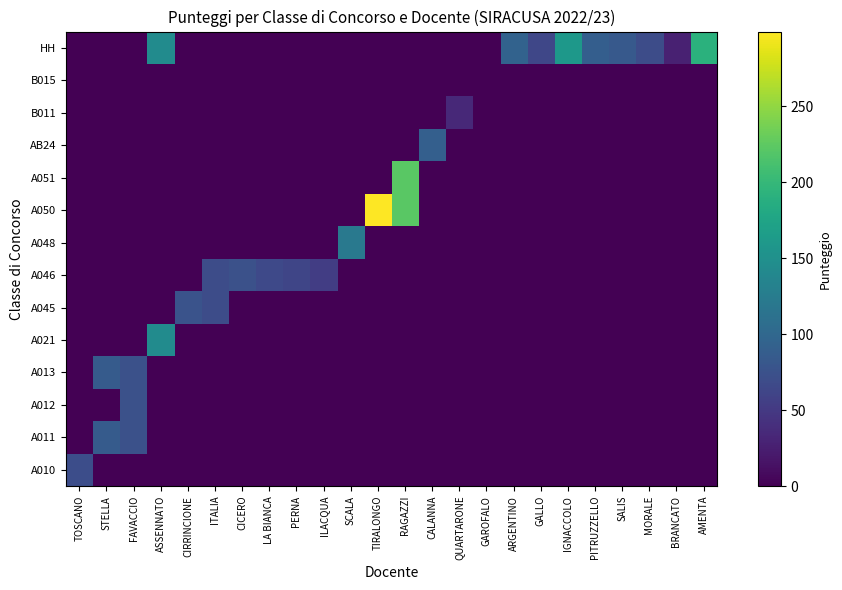

Reading left to right, transcribe all the data shown in this chart.

A010: TOSCANO=71	STELLA=0	FAVACCIO=0	ASSENNATO=0	CIRRINCIONE=0	ITALIA=0	CICERO=0	LA BIANCA=0	PERNA=0	ILACQUA=0	SCALA=0	TIRALONGO=0	RAGAZZI=0	CALANNA=0	QUARTARONE=0	GAROFALO=0	ARGENTINO=0	GALLO=0	IGNACCOLO=0	PITRUZZELLO=0	SALIS=0	MORALE=0	BRANCATO=0	AMENTA=0
A011: TOSCANO=0	STELLA=86	FAVACCIO=74	ASSENNATO=0	CIRRINCIONE=0	ITALIA=0	CICERO=0	LA BIANCA=0	PERNA=0	ILACQUA=0	SCALA=0	TIRALONGO=0	RAGAZZI=0	CALANNA=0	QUARTARONE=0	GAROFALO=0	ARGENTINO=0	GALLO=0	IGNACCOLO=0	PITRUZZELLO=0	SALIS=0	MORALE=0	BRANCATO=0	AMENTA=0
A012: TOSCANO=0	STELLA=0	FAVACCIO=74	ASSENNATO=0	CIRRINCIONE=0	ITALIA=0	CICERO=0	LA BIANCA=0	PERNA=0	ILACQUA=0	SCALA=0	TIRALONGO=0	RAGAZZI=0	CALANNA=0	QUARTARONE=0	GAROFALO=0	ARGENTINO=0	GALLO=0	IGNACCOLO=0	PITRUZZELLO=0	SALIS=0	MORALE=0	BRANCATO=0	AMENTA=0
A013: TOSCANO=0	STELLA=86	FAVACCIO=74	ASSENNATO=0	CIRRINCIONE=0	ITALIA=0	CICERO=0	LA BIANCA=0	PERNA=0	ILACQUA=0	SCALA=0	TIRALONGO=0	RAGAZZI=0	CALANNA=0	QUARTARONE=0	GAROFALO=0	ARGENTINO=0	GALLO=0	IGNACCOLO=0	PITRUZZELLO=0	SALIS=0	MORALE=0	BRANCATO=0	AMENTA=0
A021: TOSCANO=0	STELLA=0	FAVACCIO=0	ASSENNATO=144	CIRRINCIONE=0	ITALIA=0	CICERO=0	LA BIANCA=0	PERNA=0	ILACQUA=0	SCALA=0	TIRALONGO=0	RAGAZZI=0	CALANNA=0	QUARTARONE=0	GAROFALO=0	ARGENTINO=0	GALLO=0	IGNACCOLO=0	PITRUZZELLO=0	SALIS=0	MORALE=0	BRANCATO=0	AMENTA=0
A045: TOSCANO=0	STELLA=0	FAVACCIO=0	ASSENNATO=0	CIRRINCIONE=76	ITALIA=70	CICERO=0	LA BIANCA=0	PERNA=0	ILACQUA=0	SCALA=0	TIRALONGO=0	RAGAZZI=0	CALANNA=0	QUARTARONE=0	GAROFALO=0	ARGENTINO=0	GALLO=0	IGNACCOLO=0	PITRUZZELLO=0	SALIS=0	MORALE=0	BRANCATO=0	AMENTA=0
A046: TOSCANO=0	STELLA=0	FAVACCIO=0	ASSENNATO=0	CIRRINCIONE=0	ITALIA=70	CICERO=74	LA BIANCA=66	PERNA=63	ILACQUA=54	SCALA=0	TIRALONGO=0	RAGAZZI=0	CALANNA=0	QUARTARONE=0	GAROFALO=0	ARGENTINO=0	GALLO=0	IGNACCOLO=0	PITRUZZELLO=0	SALIS=0	MORALE=0	BRANCATO=0	AMENTA=0
A048: TOSCANO=0	STELLA=0	FAVACCIO=0	ASSENNATO=0	CIRRINCIONE=0	ITALIA=0	CICERO=0	LA BIANCA=0	PERNA=0	ILACQUA=0	SCALA=121	TIRALONGO=0	RAGAZZI=0	CALANNA=0	QUARTARONE=0	GAROFALO=0	ARGENTINO=0	GALLO=0	IGNACCOLO=0	PITRUZZELLO=0	SALIS=0	MORALE=0	BRANCATO=0	AMENTA=0
A050: TOSCANO=0	STELLA=0	FAVACCIO=0	ASSENNATO=0	CIRRINCIONE=0	ITALIA=0	CICERO=0	LA BIANCA=0	PERNA=0	ILACQUA=0	SCALA=0	TIRALONGO=299	RAGAZZI=222	CALANNA=0	QUARTARONE=0	GAROFALO=0	ARGENTINO=0	GALLO=0	IGNACCOLO=0	PITRUZZELLO=0	SALIS=0	MORALE=0	BRANCATO=0	AMENTA=0
A051: TOSCANO=0	STELLA=0	FAVACCIO=0	ASSENNATO=0	CIRRINCIONE=0	ITALIA=0	CICERO=0	LA BIANCA=0	PERNA=0	ILACQUA=0	SCALA=0	TIRALONGO=0	RAGAZZI=222	CALANNA=0	QUARTARONE=0	GAROFALO=0	ARGENTINO=0	GALLO=0	IGNACCOLO=0	PITRUZZELLO=0	SALIS=0	MORALE=0	BRANCATO=0	AMENTA=0
AB24: TOSCANO=0	STELLA=0	FAVACCIO=0	ASSENNATO=0	CIRRINCIONE=0	ITALIA=0	CICERO=0	LA BIANCA=0	PERNA=0	ILACQUA=0	SCALA=0	TIRALONGO=0	RAGAZZI=0	CALANNA=91	QUARTARONE=0	GAROFALO=0	ARGENTINO=0	GALLO=0	IGNACCOLO=0	PITRUZZELLO=0	SALIS=0	MORALE=0	BRANCATO=0	AMENTA=0
B011: TOSCANO=0	STELLA=0	FAVACCIO=0	ASSENNATO=0	CIRRINCIONE=0	ITALIA=0	CICERO=0	LA BIANCA=0	PERNA=0	ILACQUA=0	SCALA=0	TIRALONGO=0	RAGAZZI=0	CALANNA=0	QUARTARONE=35	GAROFALO=0	ARGENTINO=0	GALLO=0	IGNACCOLO=0	PITRUZZELLO=0	SALIS=0	MORALE=0	BRANCATO=0	AMENTA=0
B015: TOSCANO=0	STELLA=0	FAVACCIO=0	ASSENNATO=0	CIRRINCIONE=0	ITALIA=0	CICERO=0	LA BIANCA=0	PERNA=0	ILACQUA=0	SCALA=0	TIRALONGO=0	RAGAZZI=0	CALANNA=0	QUARTARONE=0	GAROFALO=0	ARGENTINO=0	GALLO=0	IGNACCOLO=0	PITRUZZELLO=0	SALIS=0	MORALE=0	BRANCATO=0	AMENTA=0
HH: TOSCANO=0	STELLA=0	FAVACCIO=0	ASSENNATO=144	CIRRINCIONE=0	ITALIA=0	CICERO=0	LA BIANCA=0	PERNA=0	ILACQUA=0	SCALA=0	TIRALONGO=0	RAGAZZI=0	CALANNA=0	QUARTARONE=0	GAROFALO=0	ARGENTINO=94	GALLO=64	IGNACCOLO=159	PITRUZZELLO=89	SALIS=84	MORALE=70	BRANCATO=27	AMENTA=191